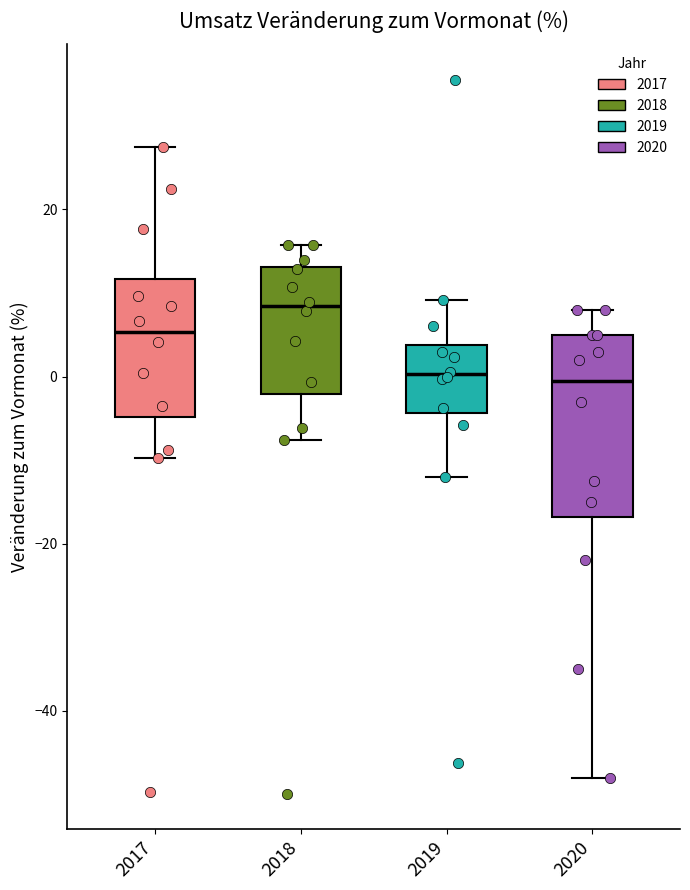

Reading left to right, read every box against the y-axis: the position of its median line, the range the box covers, and the ends of its whiskers. The values are not printed on the chart, so give them approximately, as read against the axis.

2017: median 6, box -4 to 12, whiskers -10 to 28
2018: median 8, box -2 to 14, whiskers -8 to 16
2019: median 0, box -4 to 4, whiskers -12 to 10
2020: median 0, box -16 to 6, whiskers -48 to 8